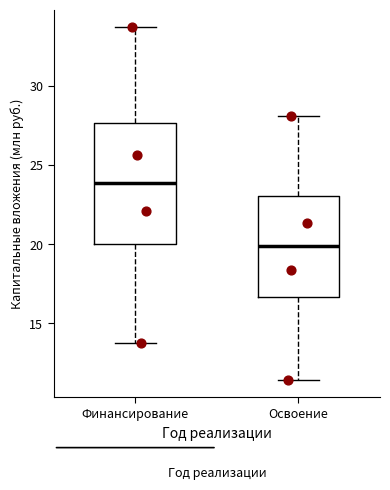

Reading left to right, transcribe this box plot: for each box, give where its median line is, the range the box spans, and where its two whiskers end, as read against the y-axis. The values are not printed on the chart, so give them approximately, as read against the axis.

Финансирование: median 24.0, box 20.0 to 27.5, whiskers 13.5 to 33.5
Освоение: median 20.0, box 16.5 to 23.0, whiskers 11.5 to 28.0